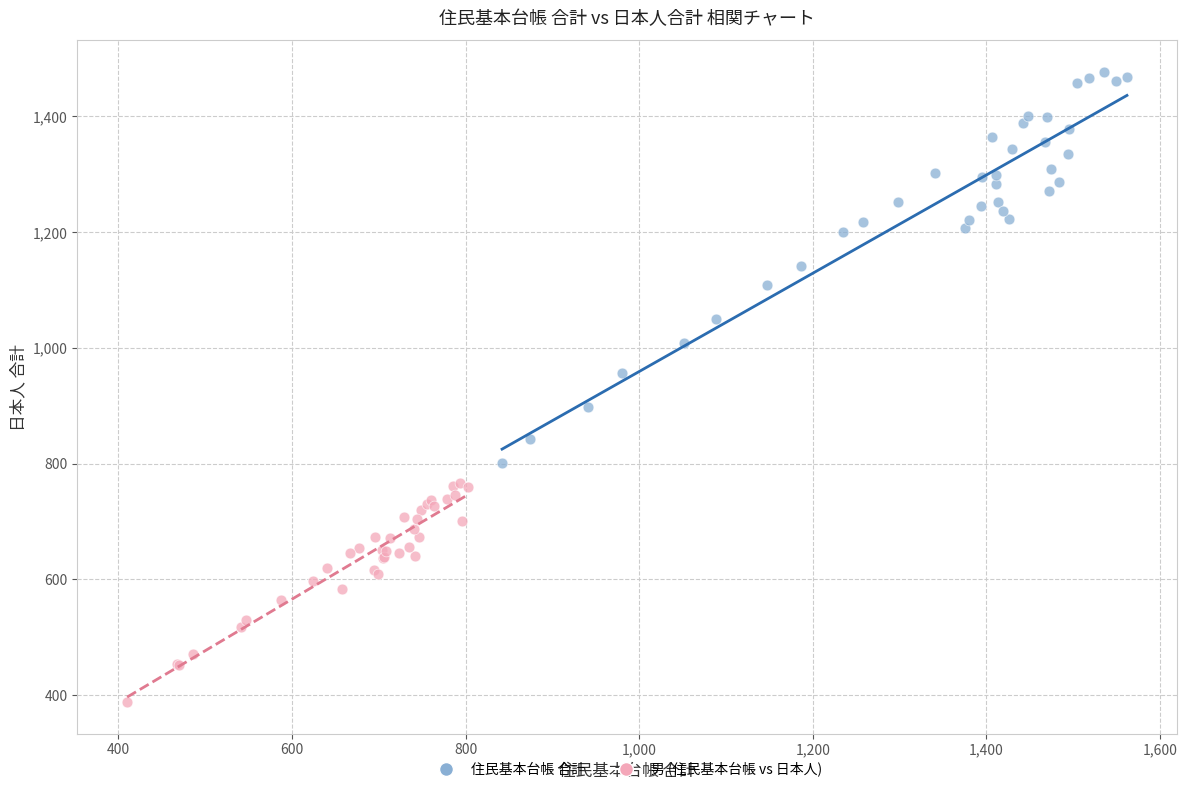

Which series reaches the minimum Y coordinate?

男 (住民基本台帳 vs 日本人)